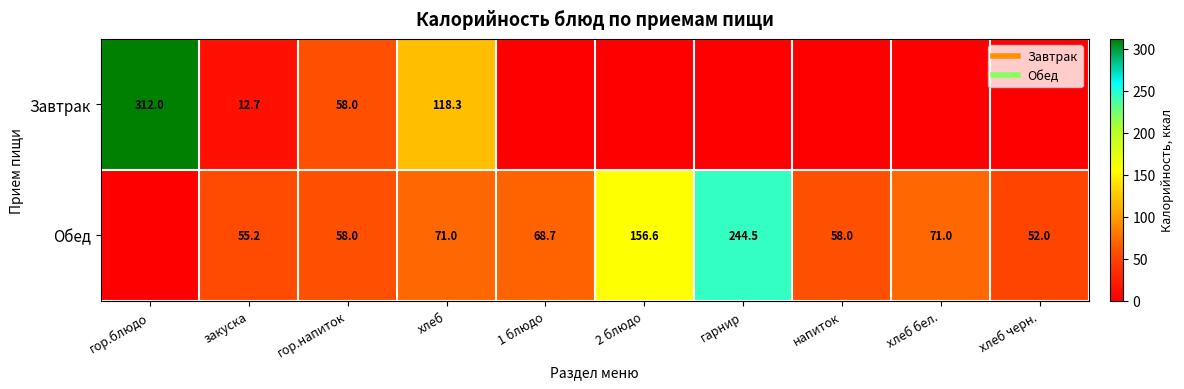

Count the number of categories in the chart.

10